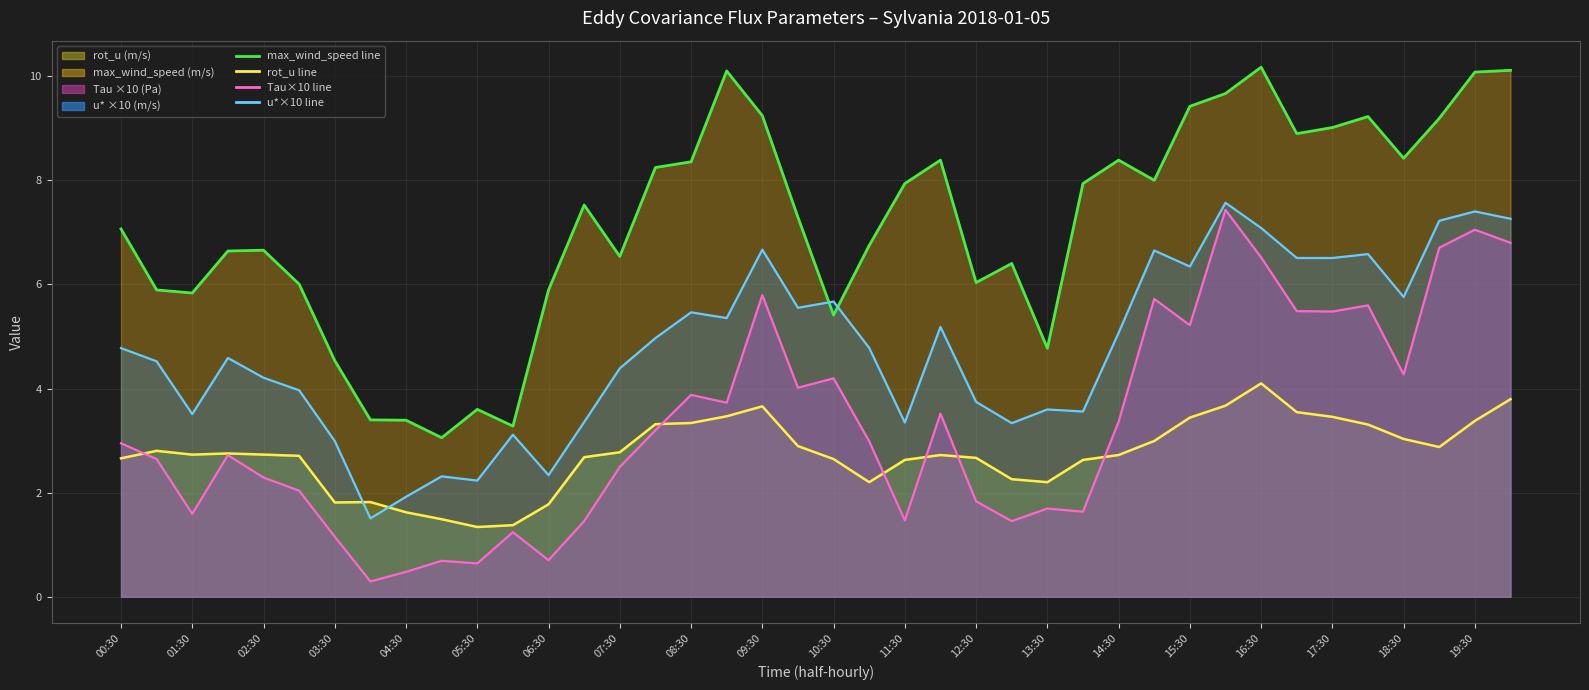

Does the chart display data point markers on the line(s)?

No